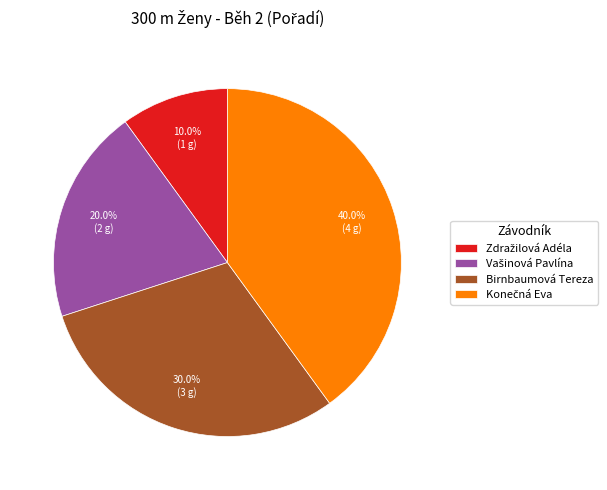

Is there a majority slice in this chart?

No